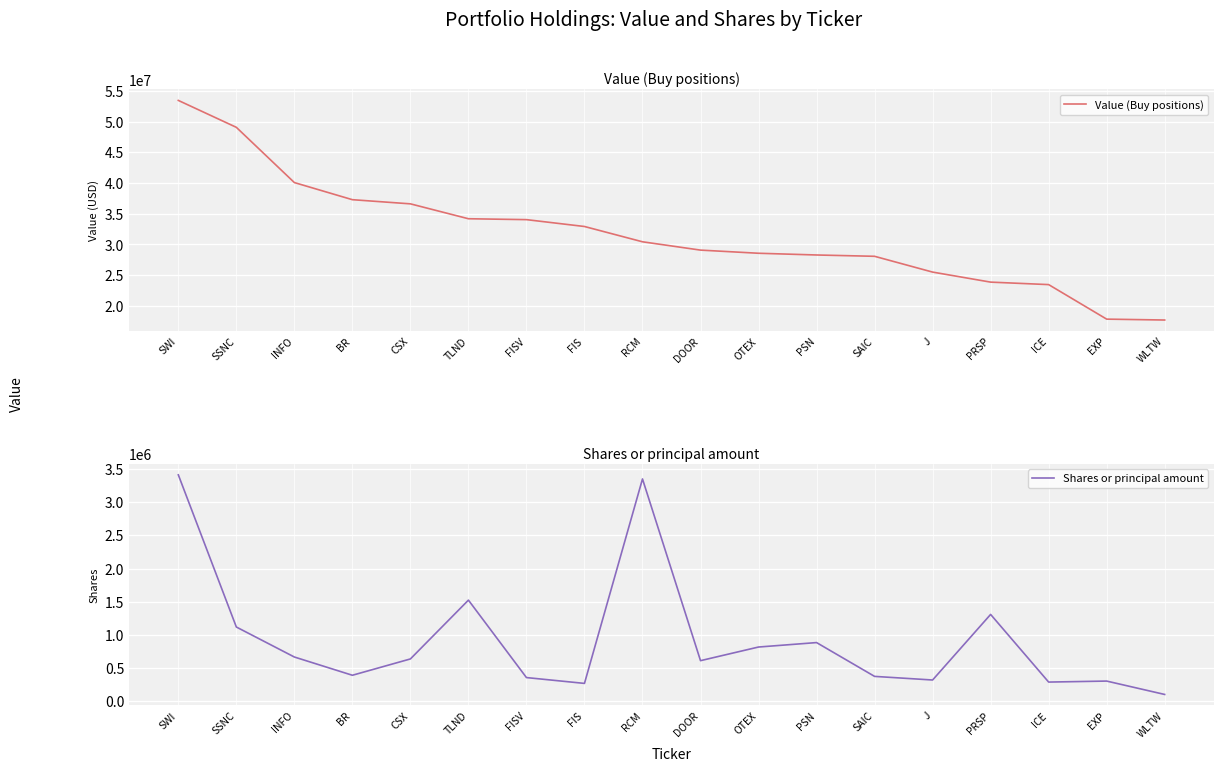

What are all the series names shown in the legend?

Value (Buy positions), Shares or principal amount